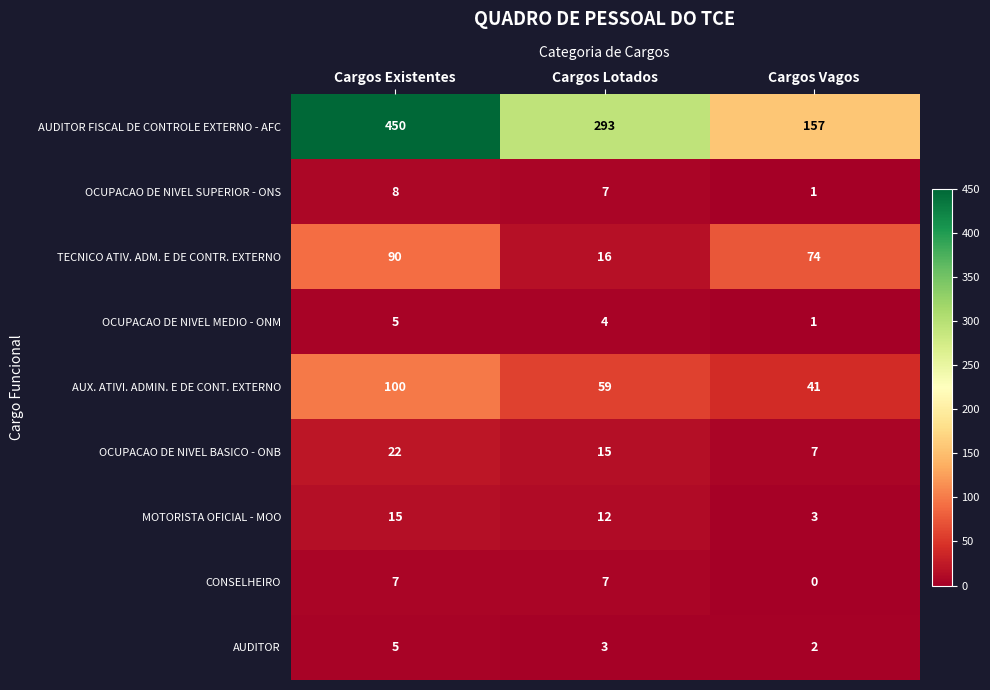

What is the average value of the OCUPACAO DE NIVEL BASICO - ONB series?

15